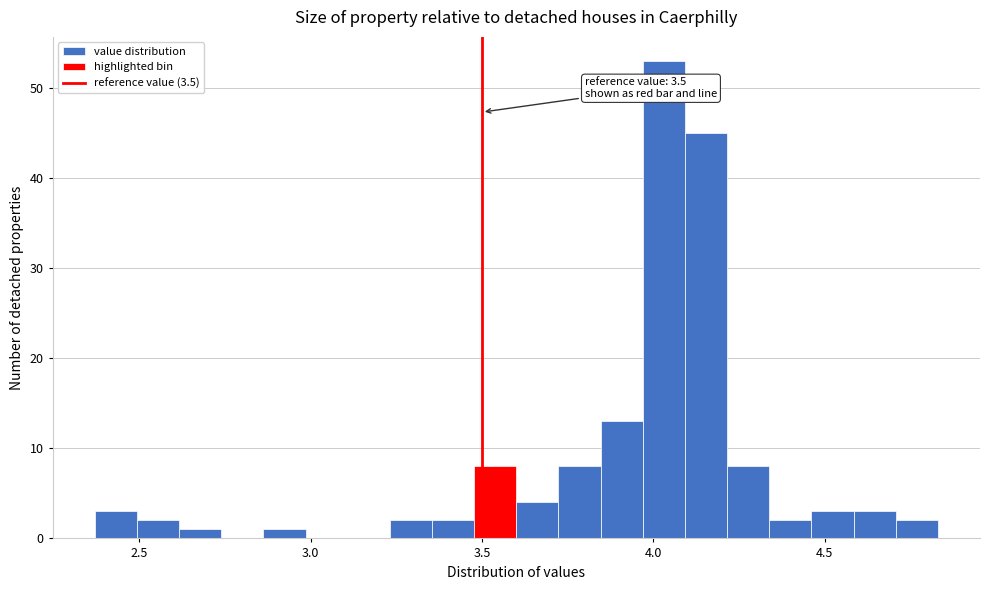

Around what value on the x-axis is the tallest bar? Give the approximate position of its centre, as read against the axis.

4.05